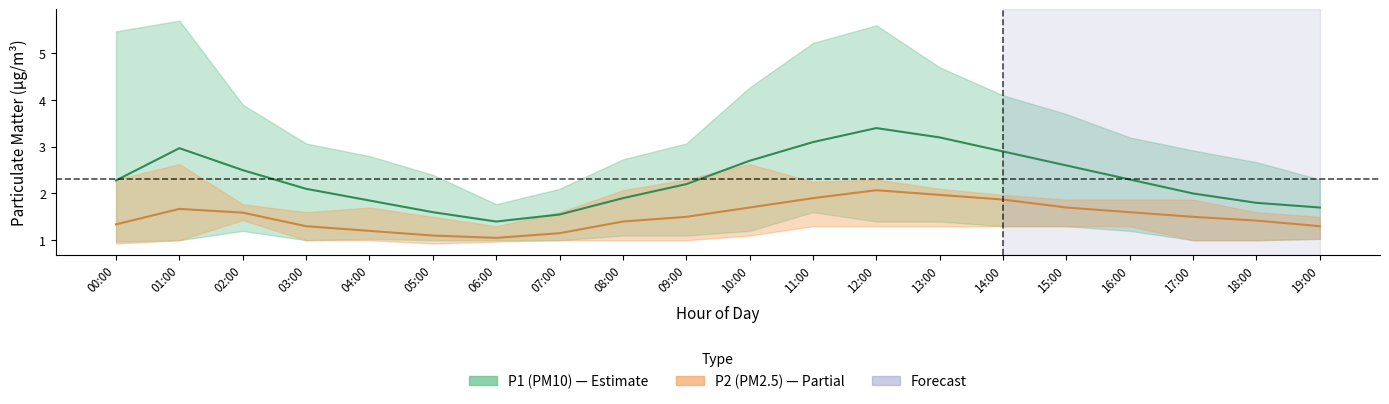

Which label corresponds to the largest value in the chart?

01:00